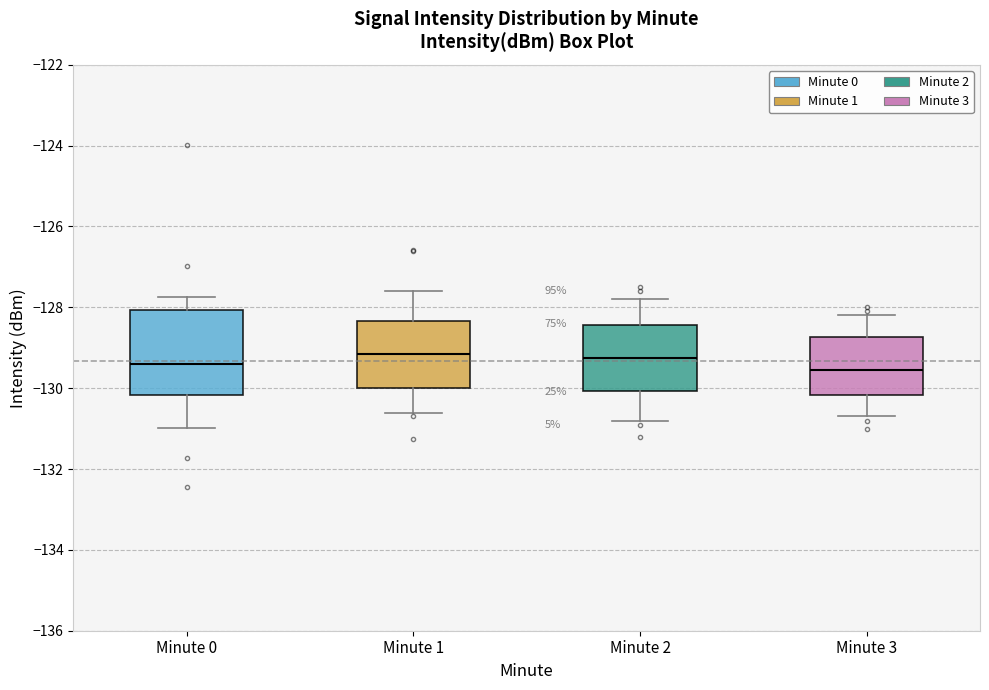

Reading left to right, read every box against the y-axis: the position of its median line, the range the box covers, and the ends of its whiskers. The values are not printed on the chart, so give them approximately, as read against the axis.

Minute 0: median -129.4, box -130.2 to -128.0, whiskers -131.0 to -127.8
Minute 1: median -129.2, box -130.0 to -128.4, whiskers -130.6 to -127.6
Minute 2: median -129.2, box -130.0 to -128.4, whiskers -130.8 to -127.8
Minute 3: median -129.6, box -130.2 to -128.8, whiskers -130.6 to -128.2